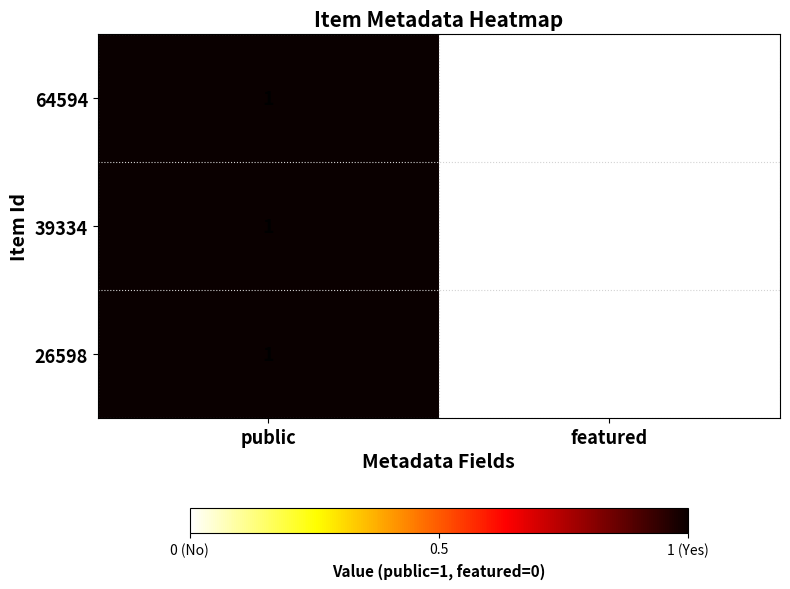

List the labels in order of 39334 value, smallest first.

featured, public